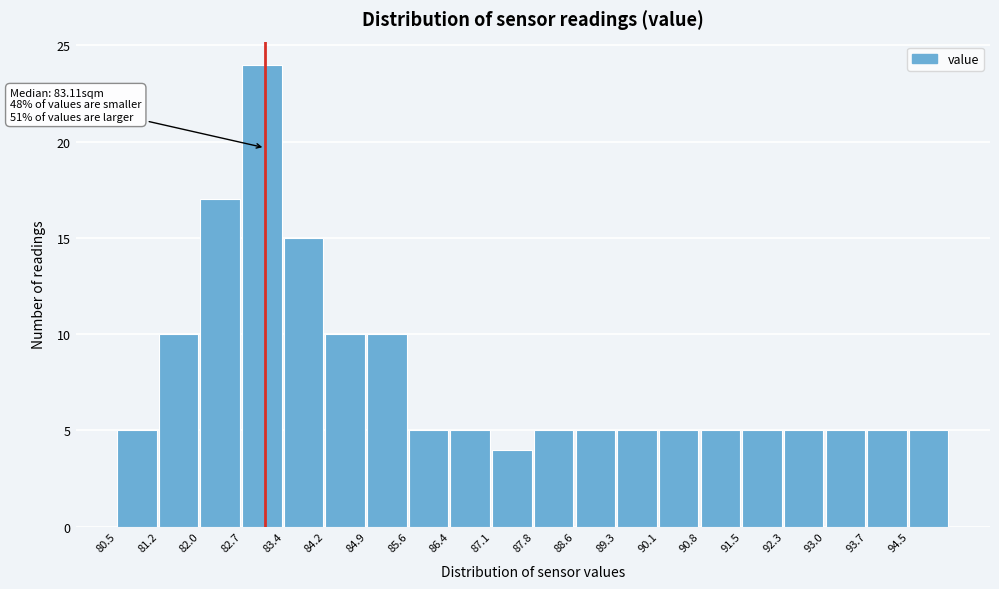

Over which range of the x-axis is the bar tallest?

82.7 to 83.4